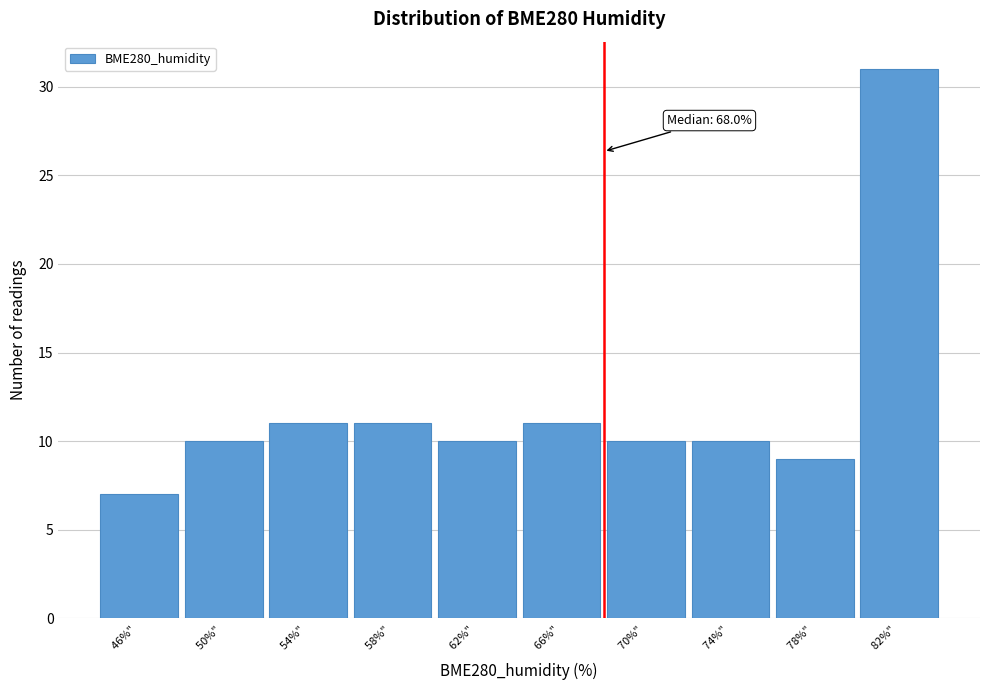

Over which range of the x-axis is the bar tallest?

80 to 84